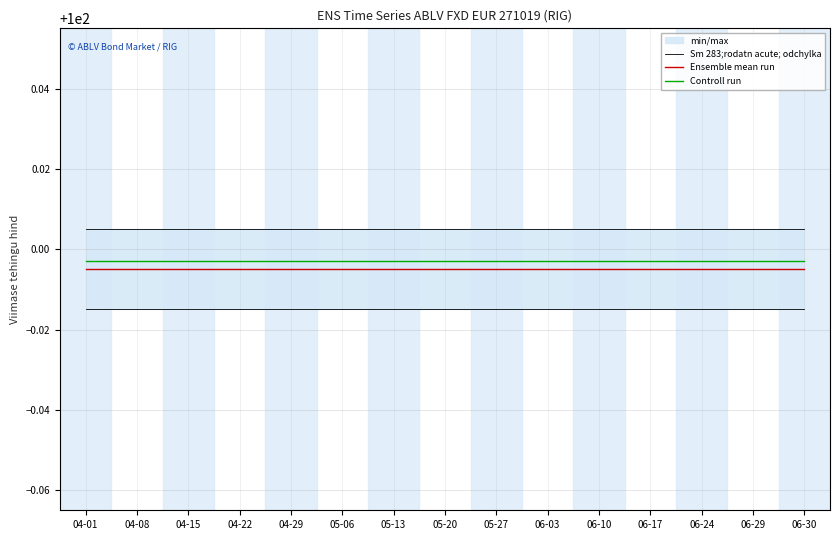

True or false: Sm 283;rodatn acute; odchylka and Controll run intersect in this chart.

False